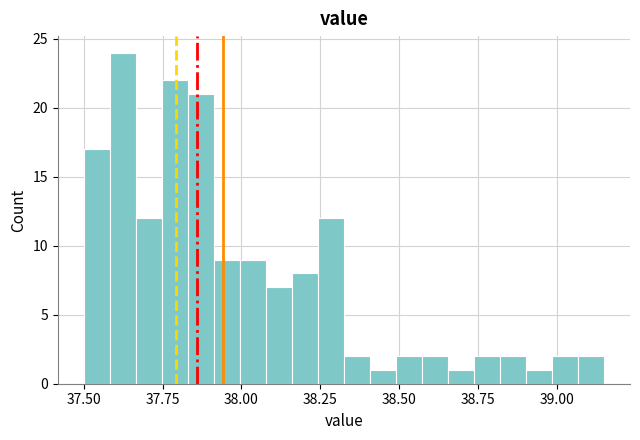

Read against the x-axis, roughly where is the centre of the tallest bar?

37.60